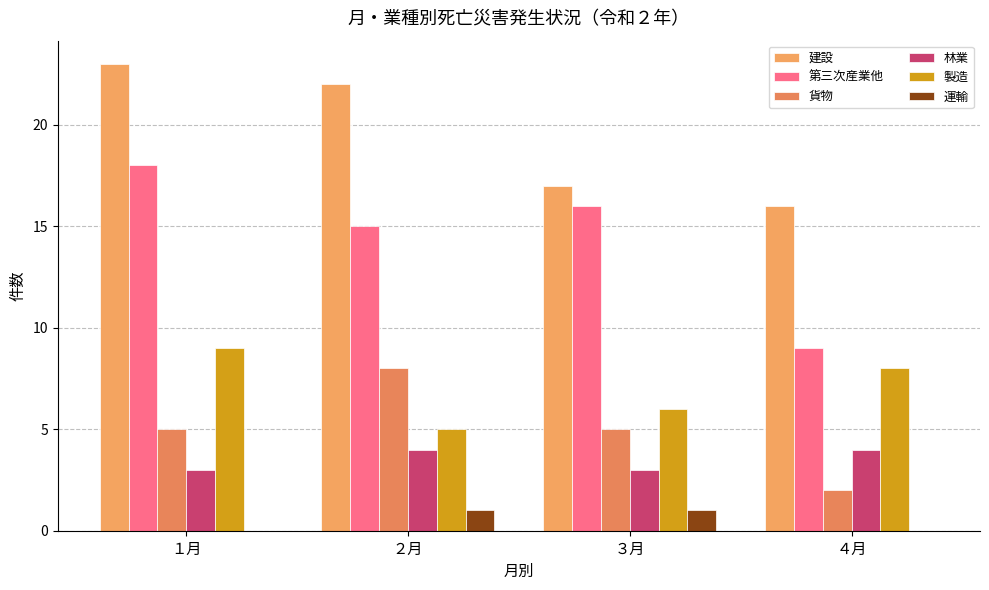

What is the difference between the 第三次産業他 values at ４月 and ２月?

6